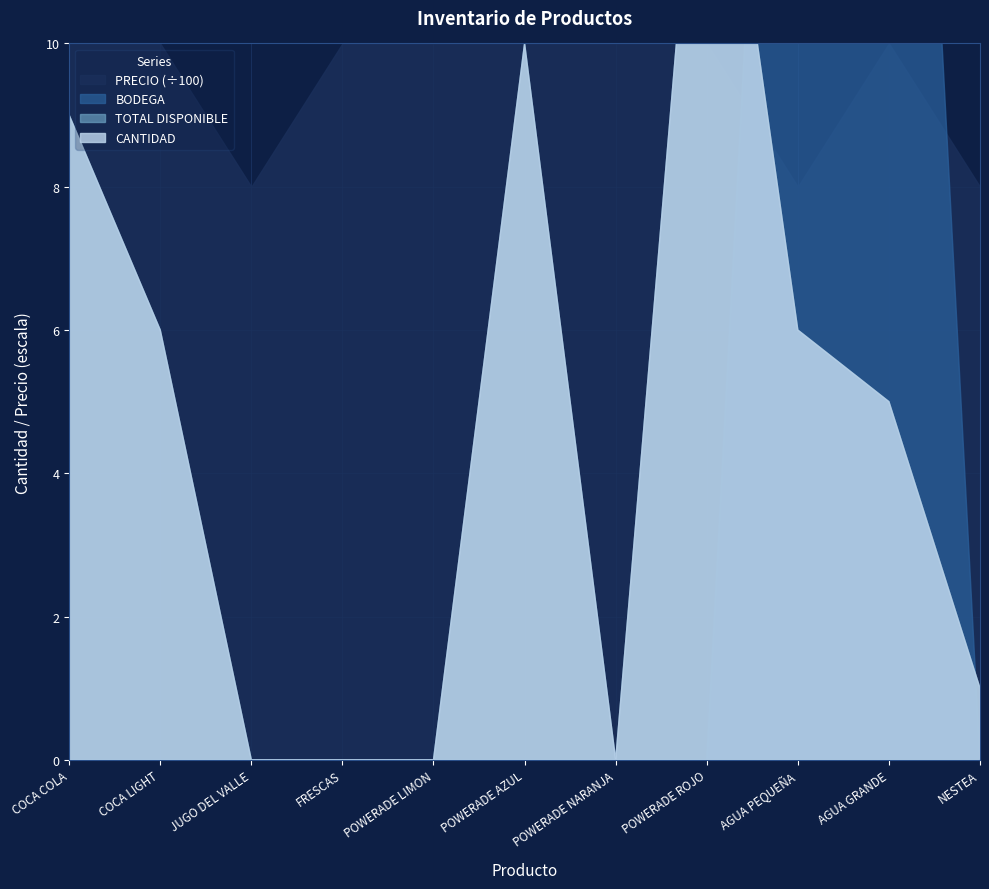

What is the difference between the second highest and second lowest values in the PRECIO series?

200